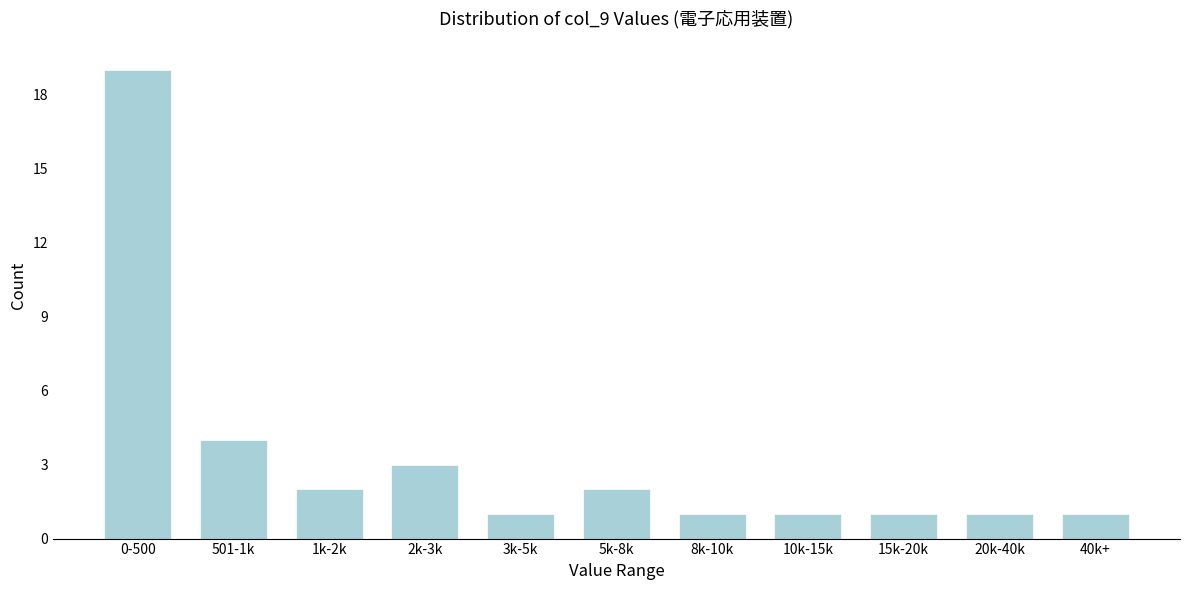

Reading right to left, list all the values displayed in this chart.

40k+=1	20k-40k=1	15k-20k=1	10k-15k=1	8k-10k=1	5k-8k=2	3k-5k=1	2k-3k=3	1k-2k=2	501-1k=4	0-500=19